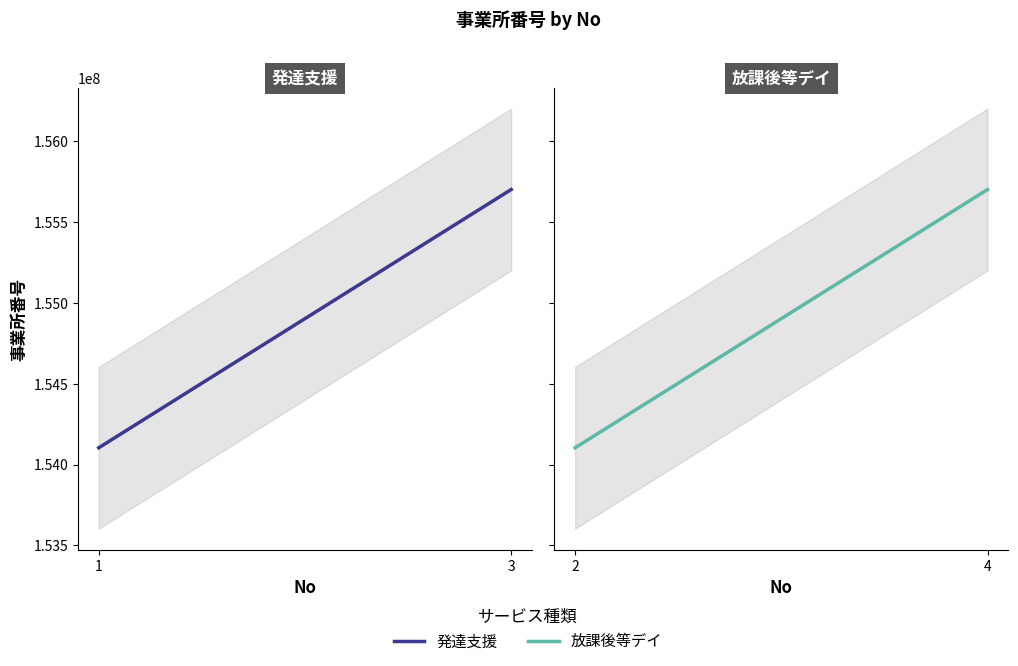

Rank the series at 3 from lowest to highest value.

発達支援, 放課後等デイ